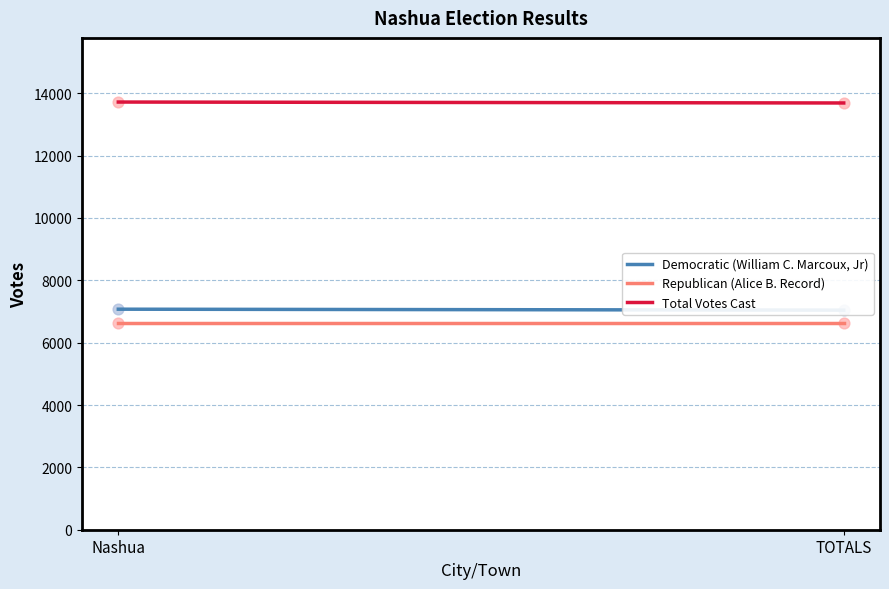

Which series has the widest spread of Y values?

Democratic (William C. Marcoux, Jr)